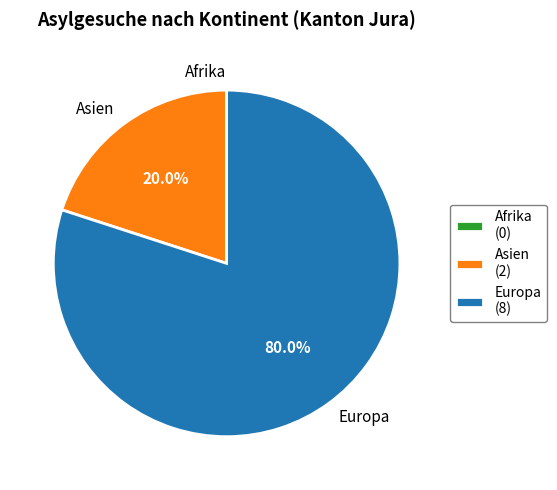

Which slice is the largest?

Europa